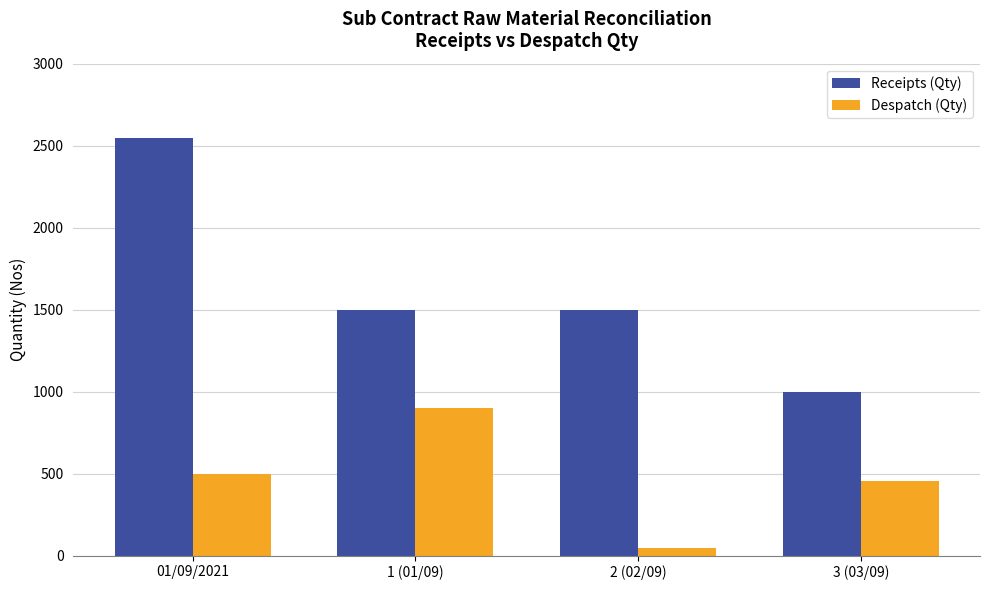

Between 01/09/2021 and 1 (01/09), which series saw the biggest shift?

Receipts (Qty)